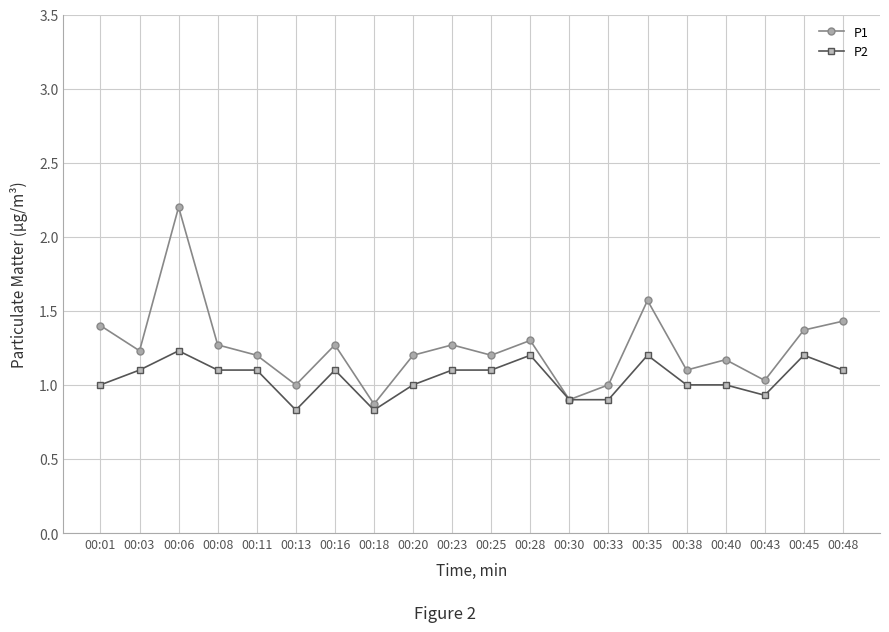

Which series has the largest total across all categories?

P1